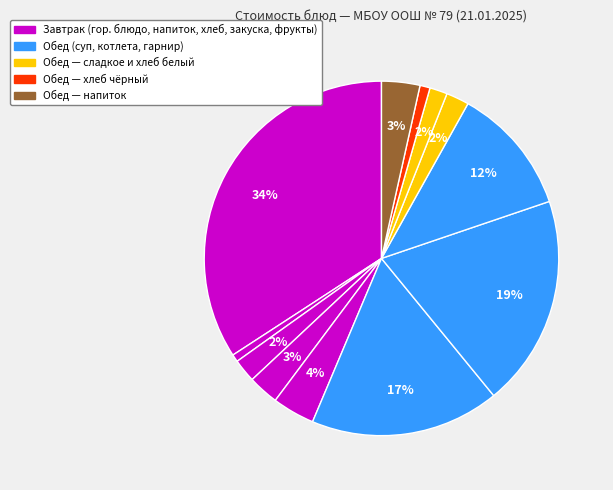

How many slices are in this pie chart?

12